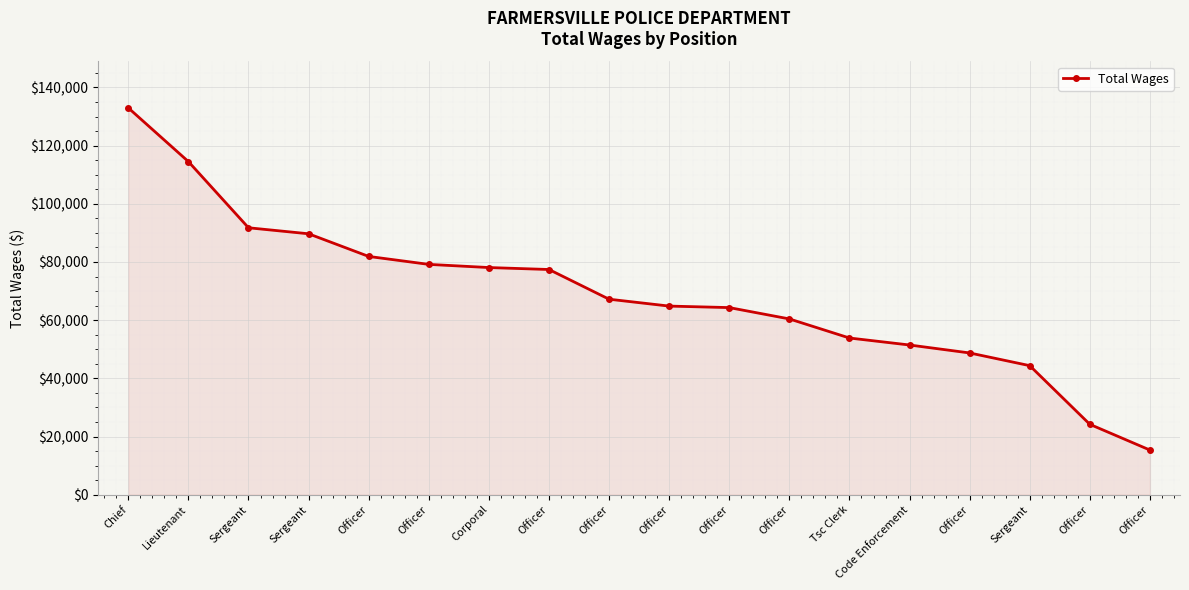

How many data points does each series have?

18